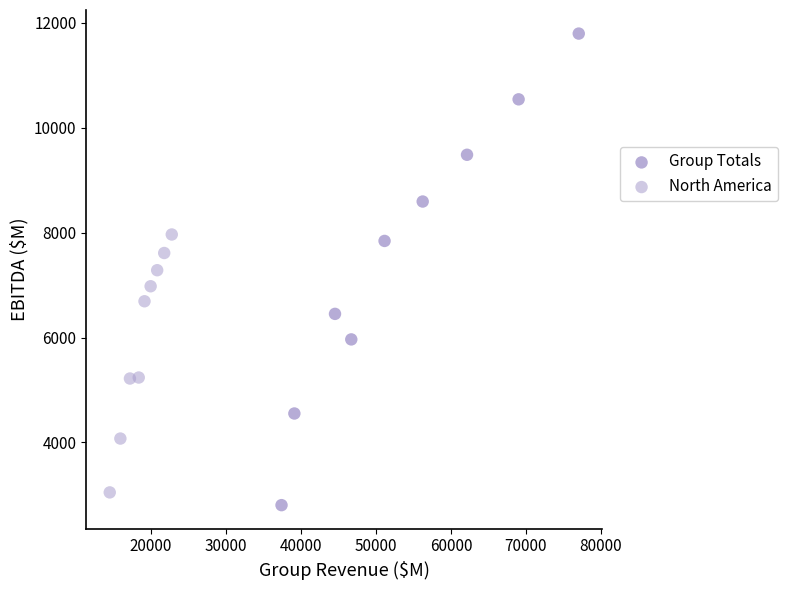

Which series has the largest Y range (max minus min)?

Group Totals